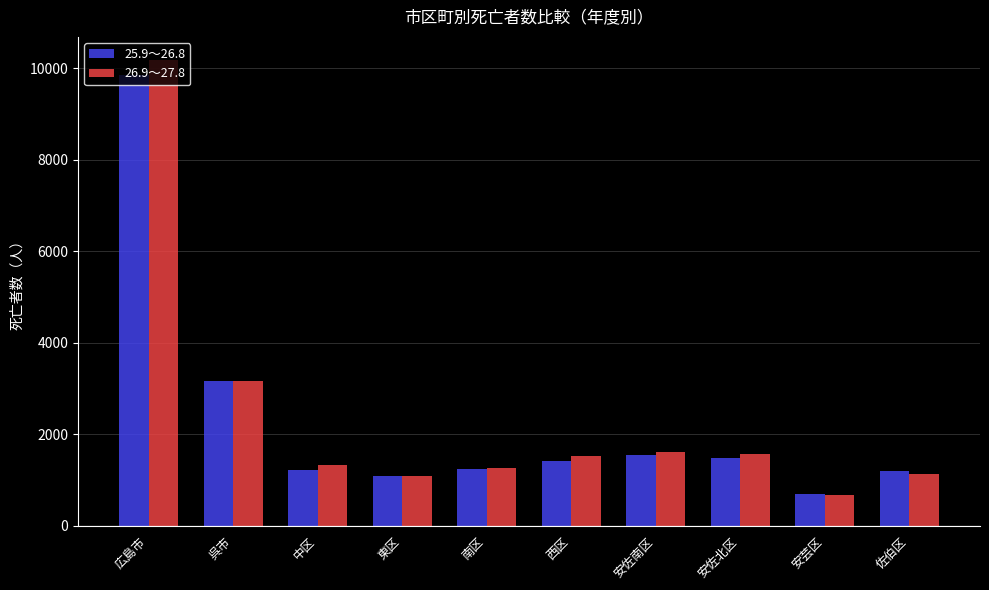

What is the label of the 10th bar from the right?

広島市